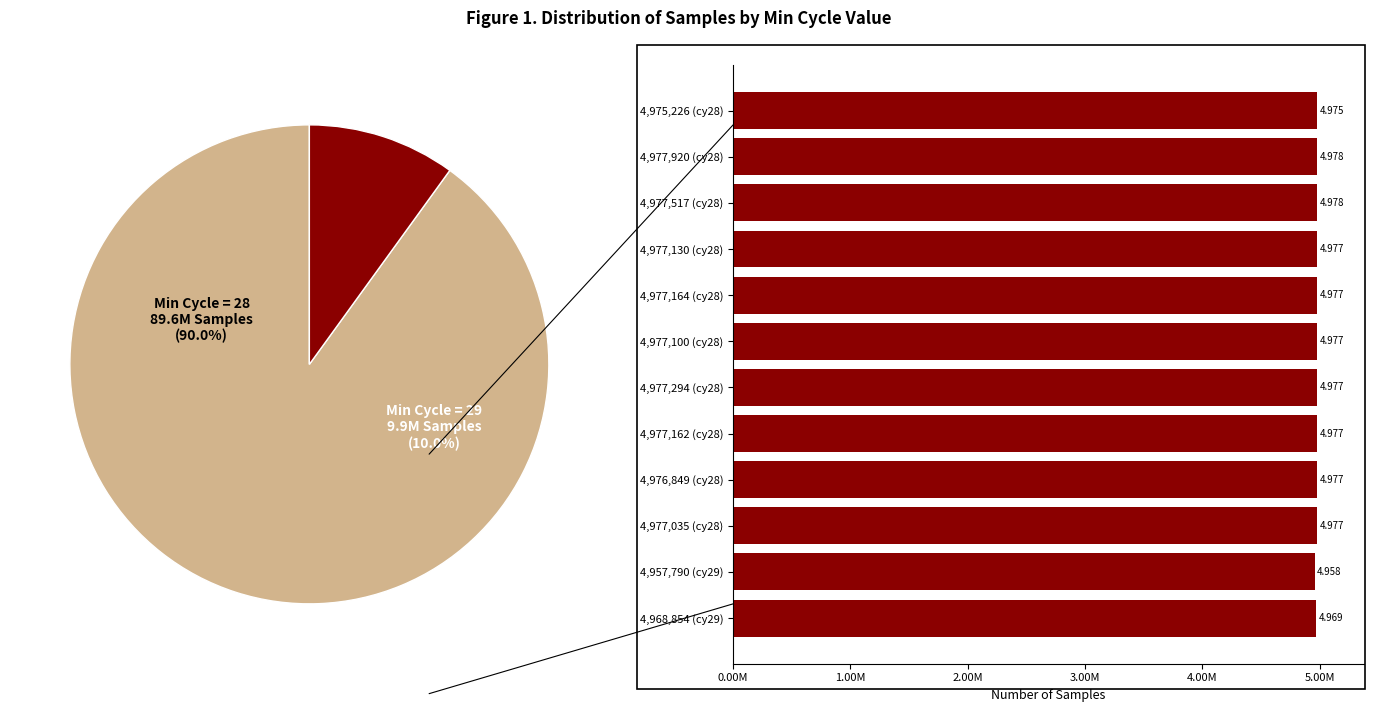

Which slice is the smallest?

4,957,790 (cy29)